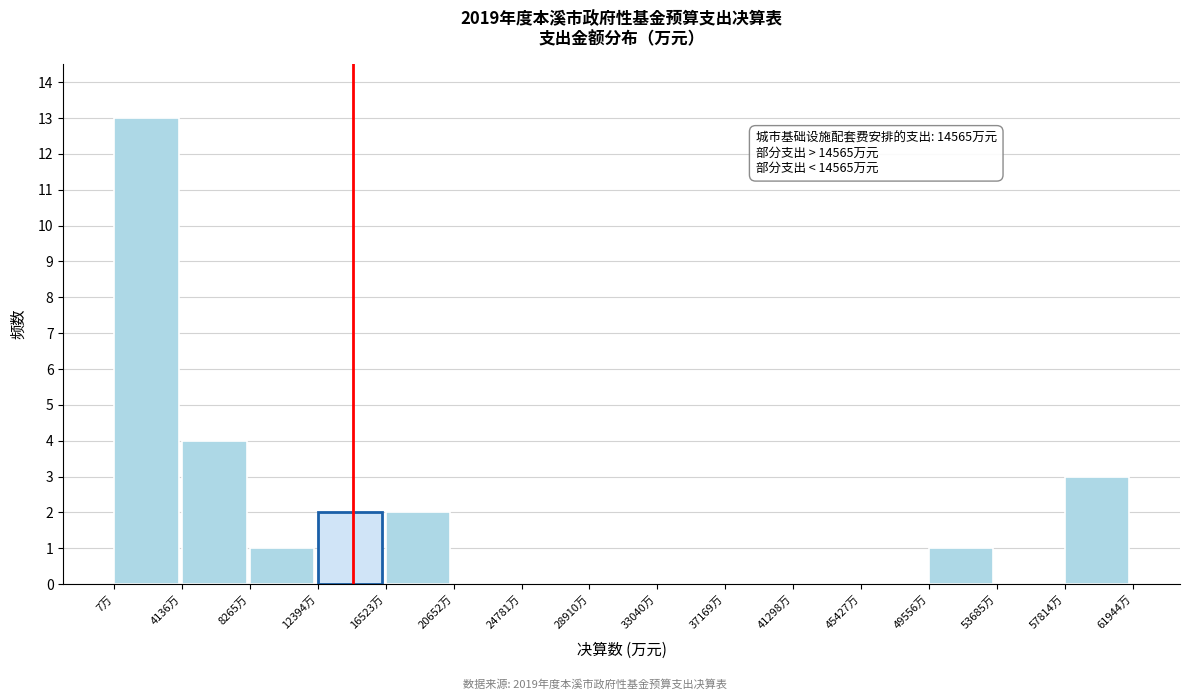

Which range on the x-axis has the tallest bar?

0 to 4000